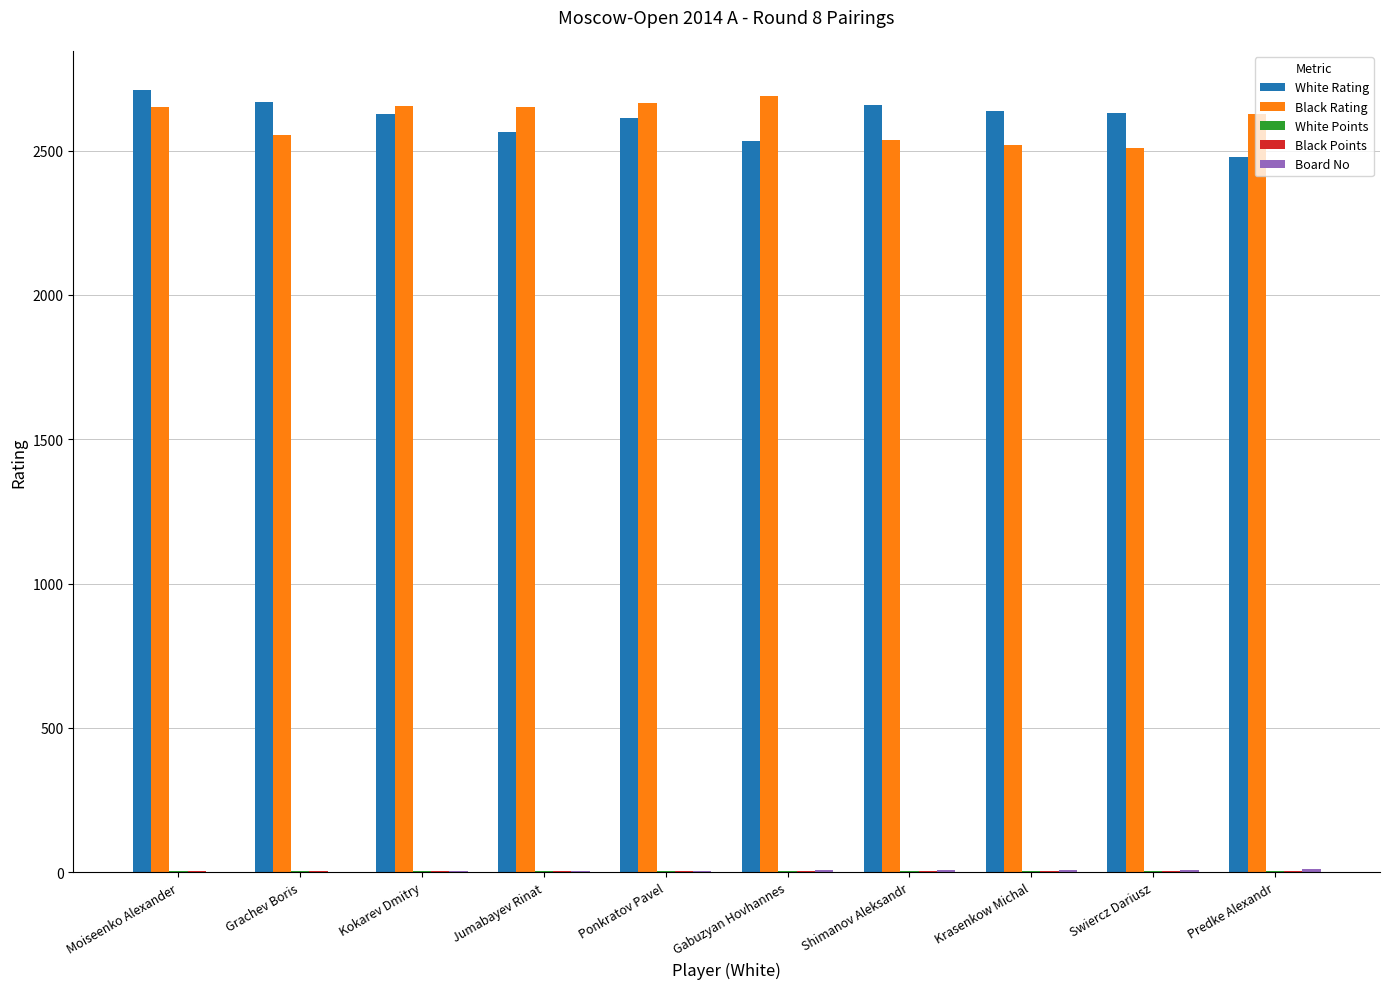

What is the maximum value for Black Rating?

2690